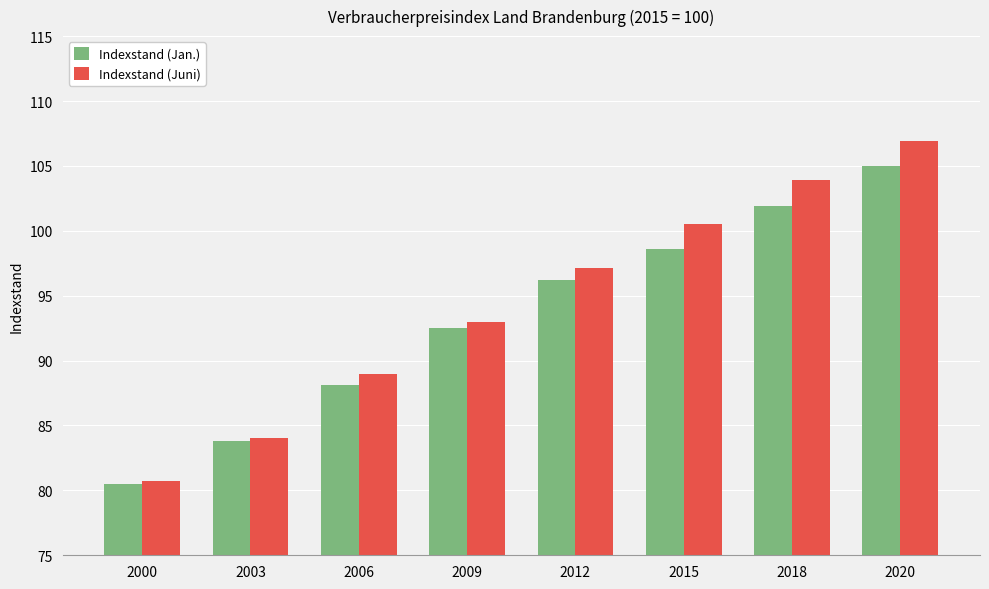

What is the spread (max minus min) of values at 2020?

1.9